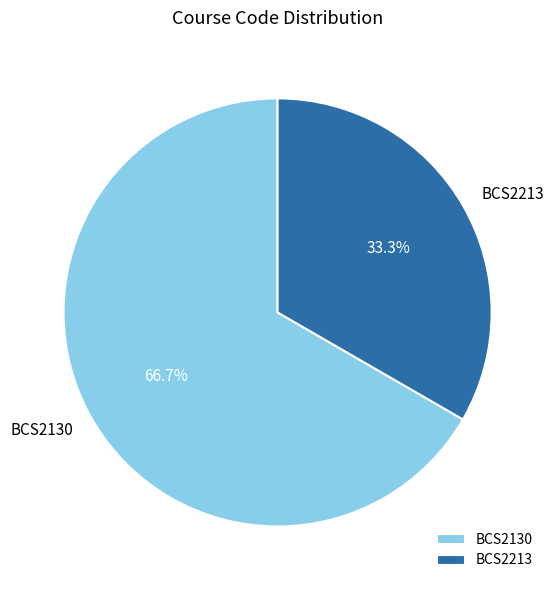

To the nearest percent, what percentage of the pie is BCS2130?

67%